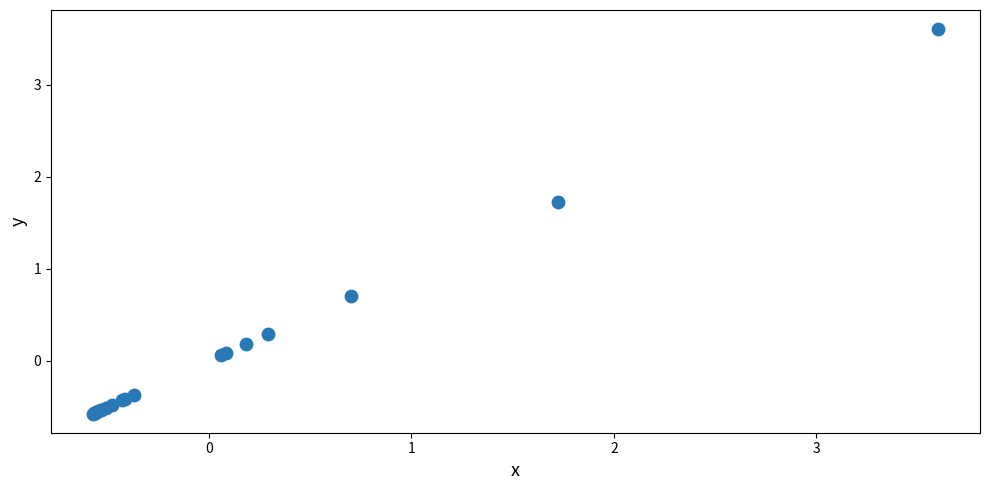

What Y value in the scatter plot is closest to 1?

0.7